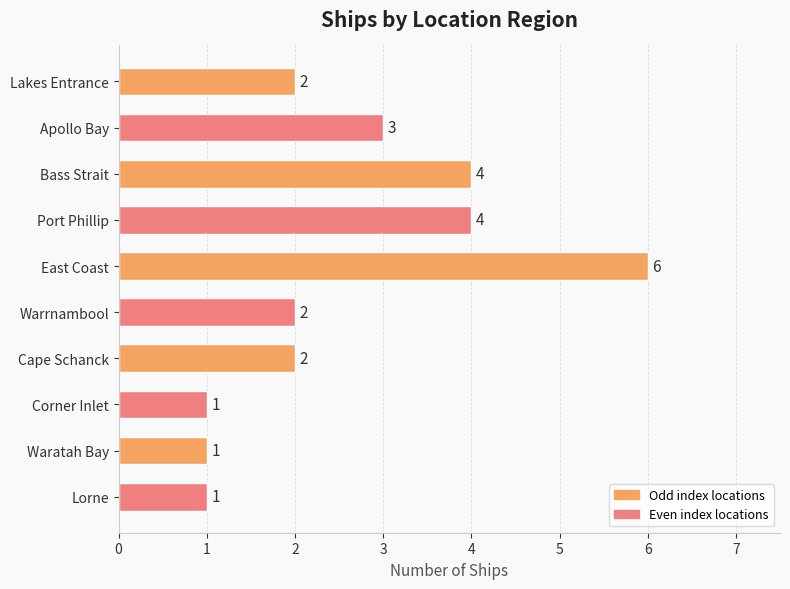

What is the change in value from Lakes Entrance to Apollo Bay?

+1